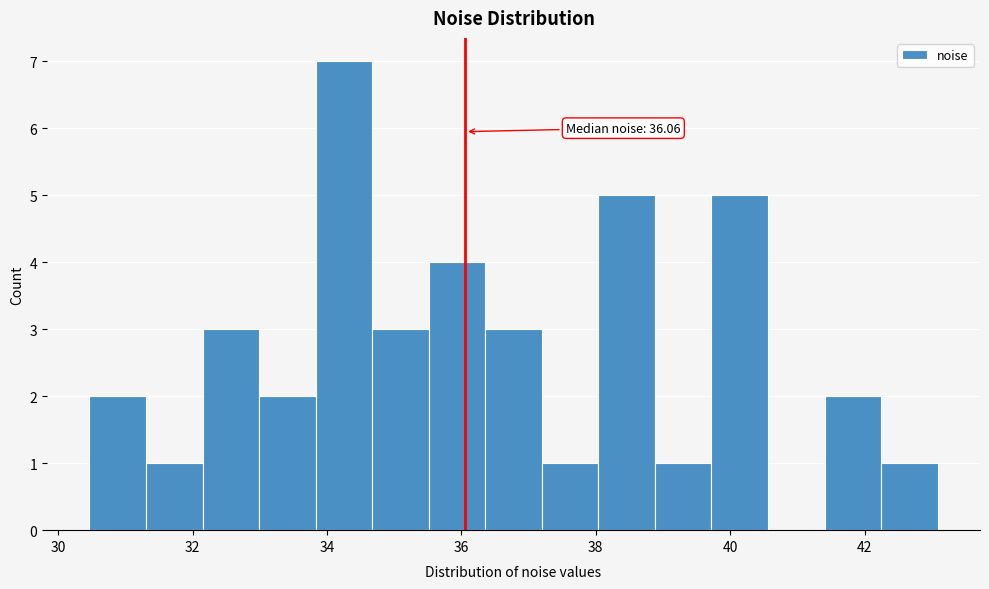

Over which range of the x-axis is the bar tallest?

33.8 to 34.6